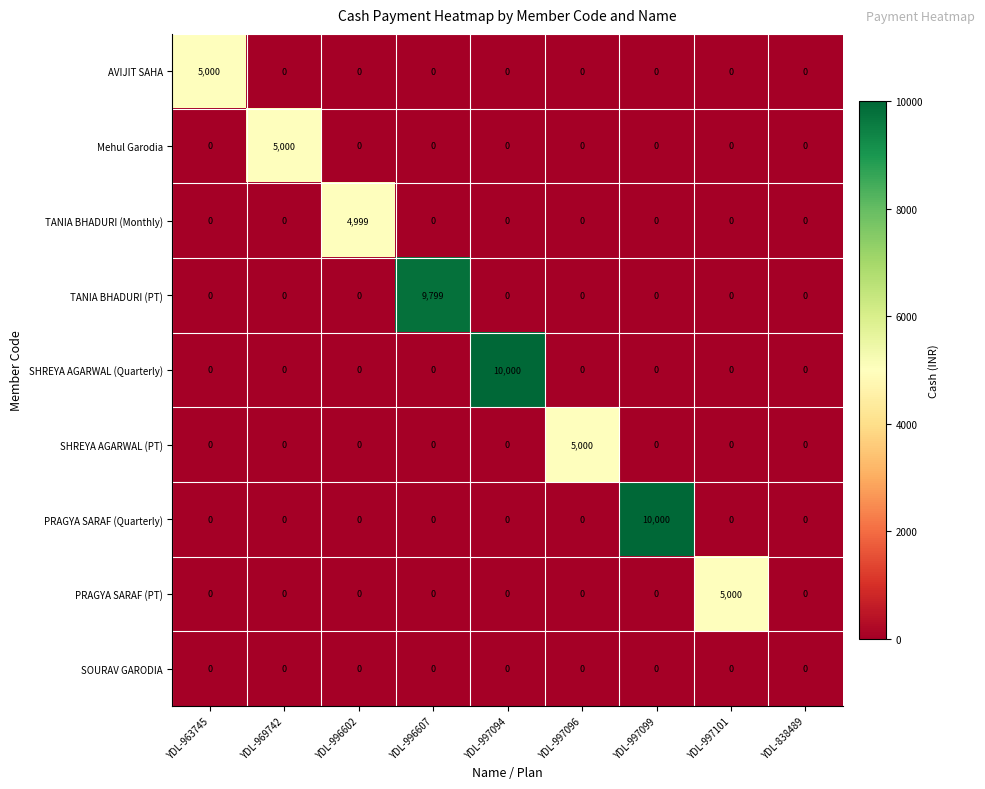

What is the difference between the SHREYA AGARWAL (Quarterly) values at YDL-997101 and YDL-997094?

10000